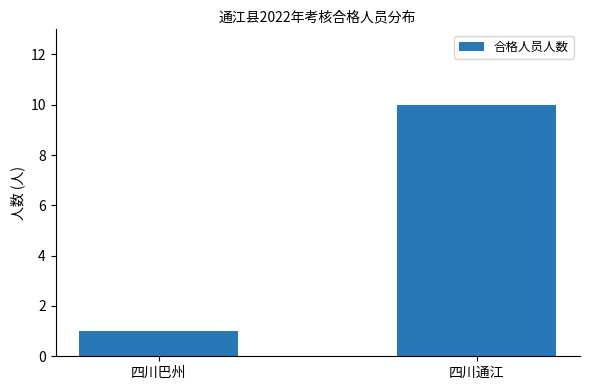

Reading left to right, what are all the values shown in this chart?

四川巴州=1	四川通江=10